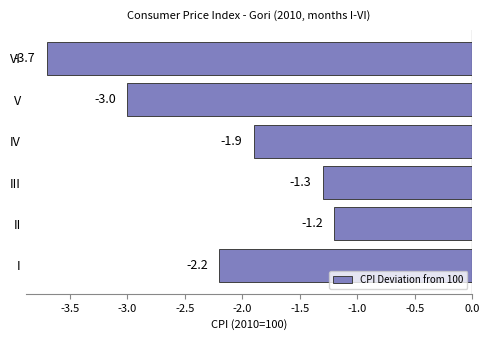

How many bars are there in total?

6